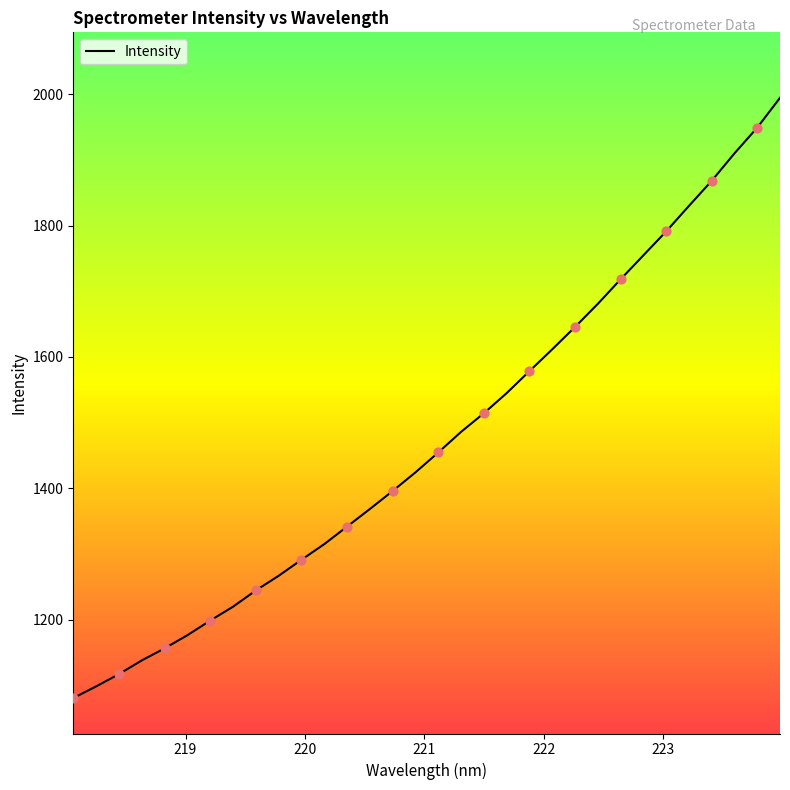

What is the smallest value displayed?

1080.5